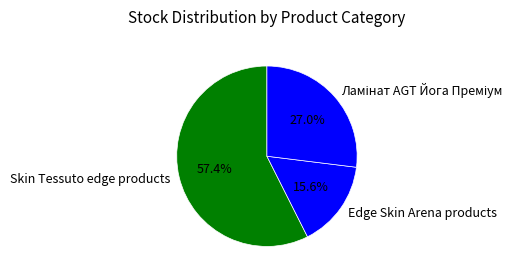

What percentage do Skin Tessuto edge products and Edge Skin Arena products together represent?

73.0%